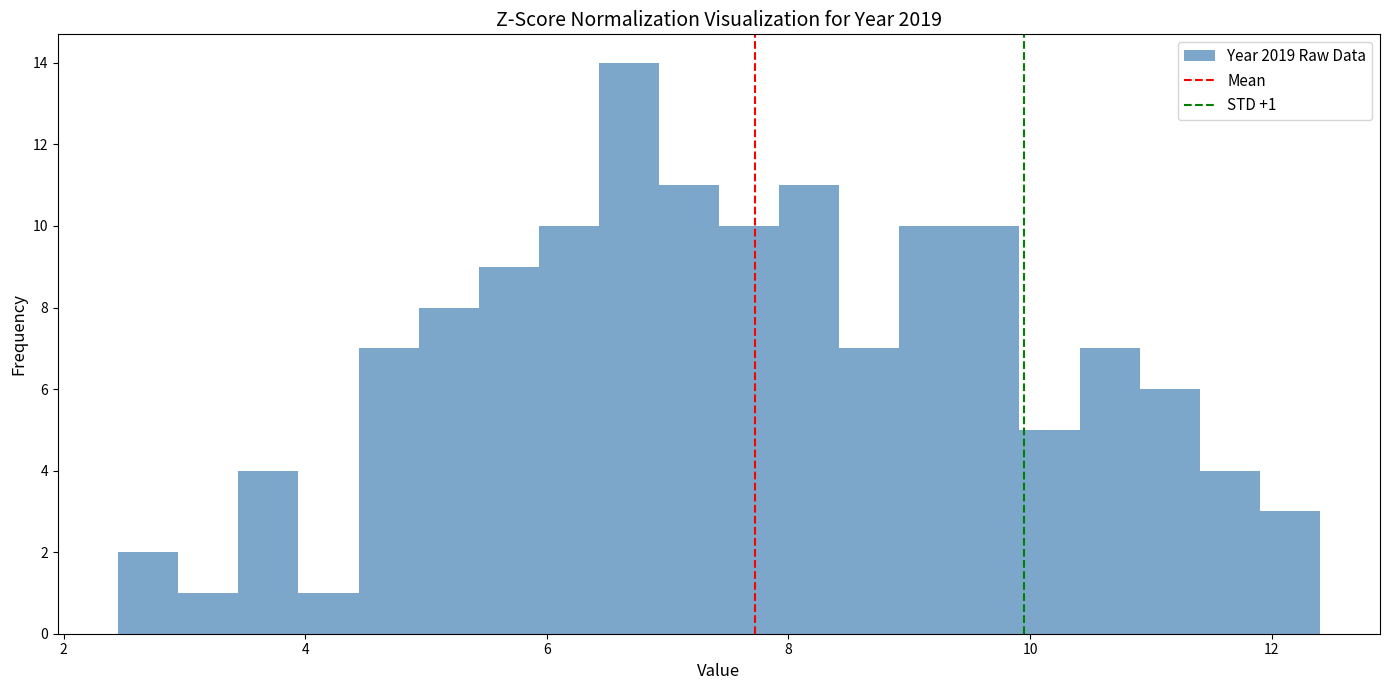

Around what value on the x-axis is the tallest bar? Give the approximate position of its centre, as read against the axis.

6.6